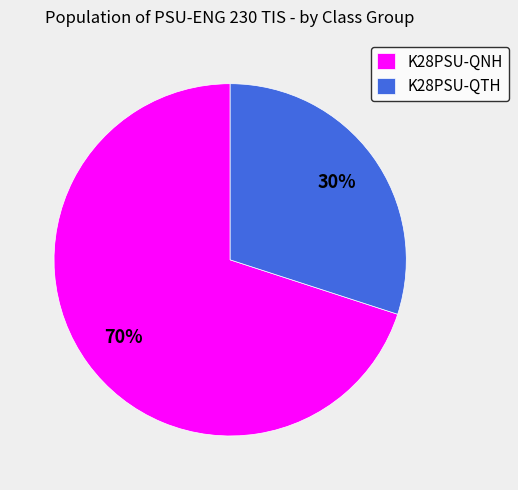

How many slices are in this pie chart?

2